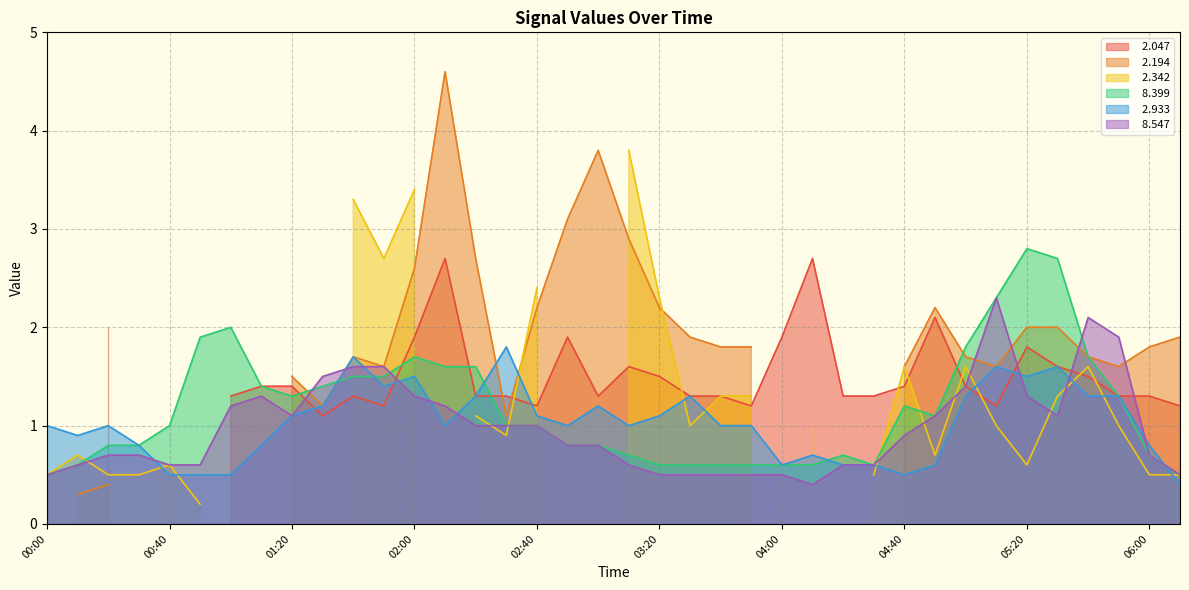

Does the chart have visible grid lines?

Yes